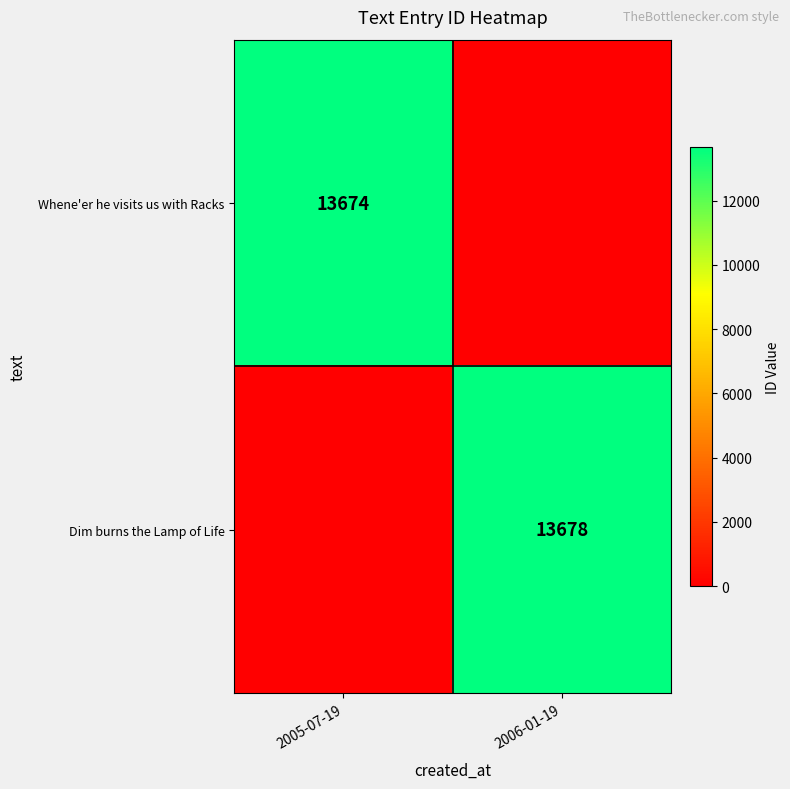

The Whene'er he visits us with Racks series shows 3118 at 2005-07-19. True or false?

False